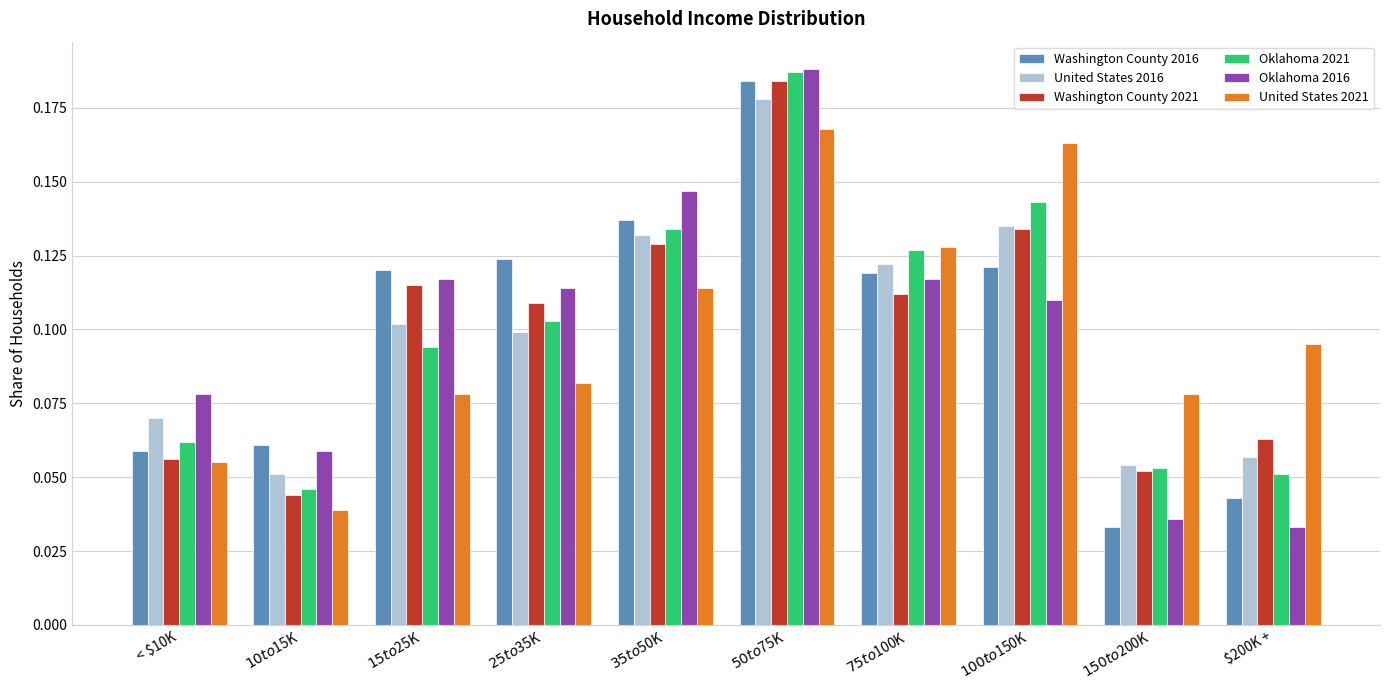

Count the Oklahoma 2016 values in the range 0 to 1.

10